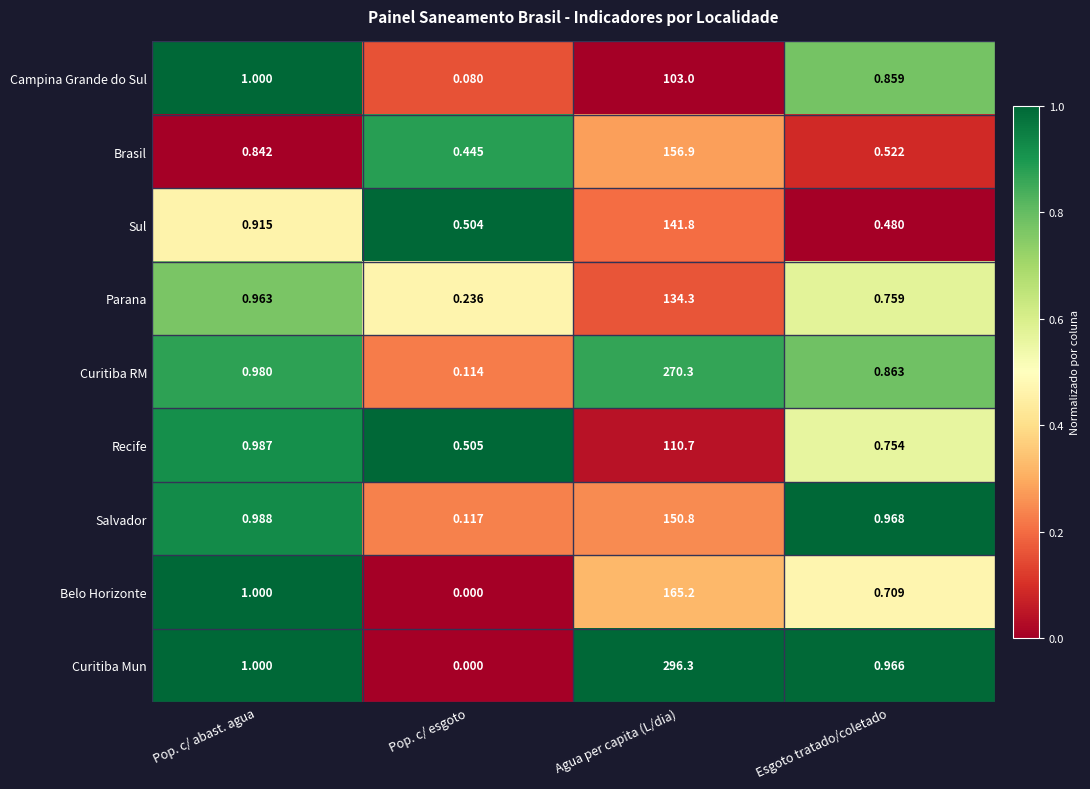

Which category has the highest value across all series?

Agua per capita (L/dia)